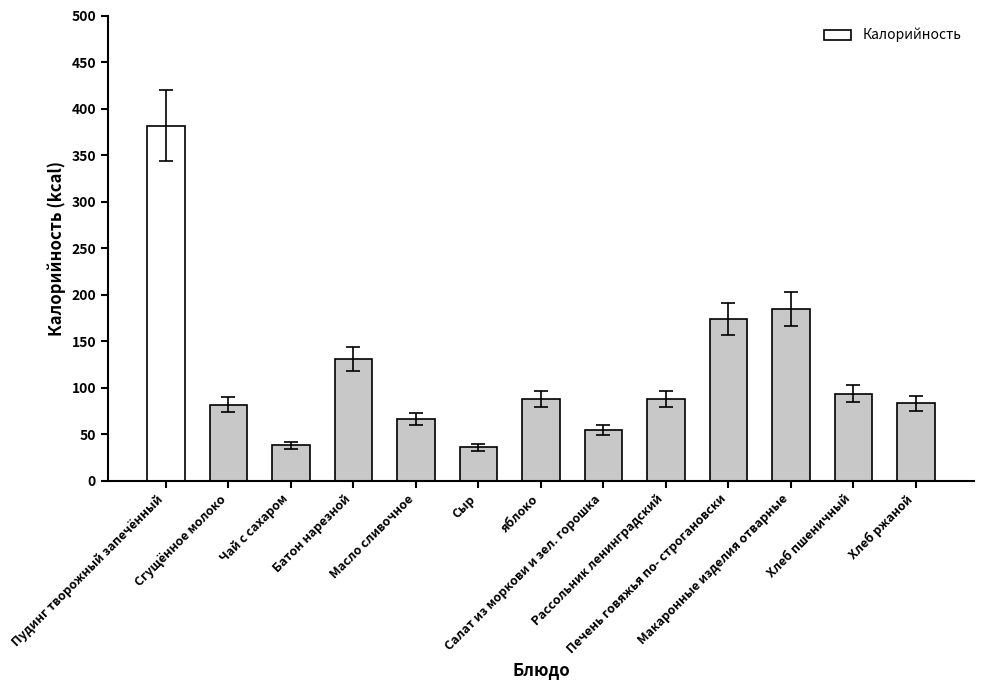

What is the average value?

115.3